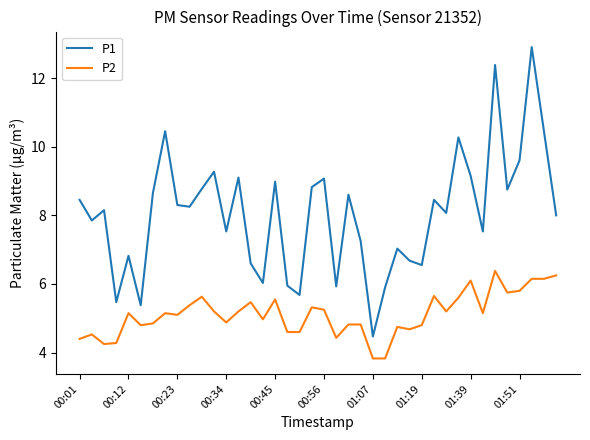

What is the sum of all P1 values?

321.5